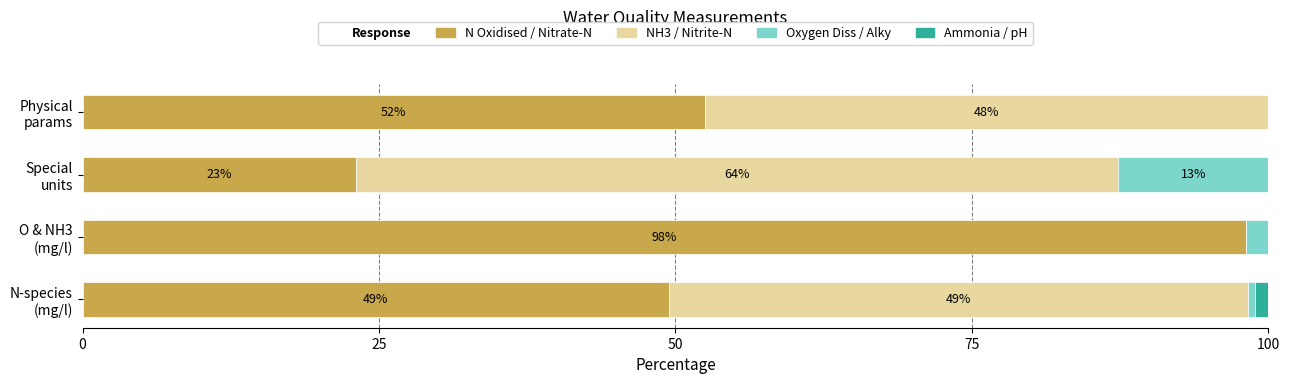

At which label does N Oxidised / Nitrate-N reach its peak?

O & NH3
(mg/l)